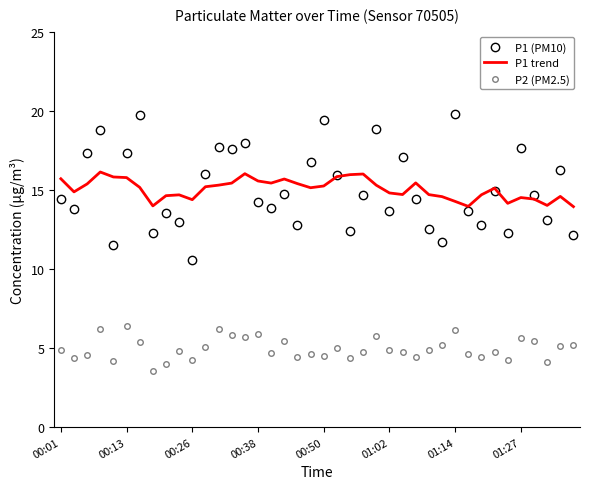

Rank the series by their maximum value, from highest to lowest.

P1 (PM10), P1 trend, P2 (PM2.5)